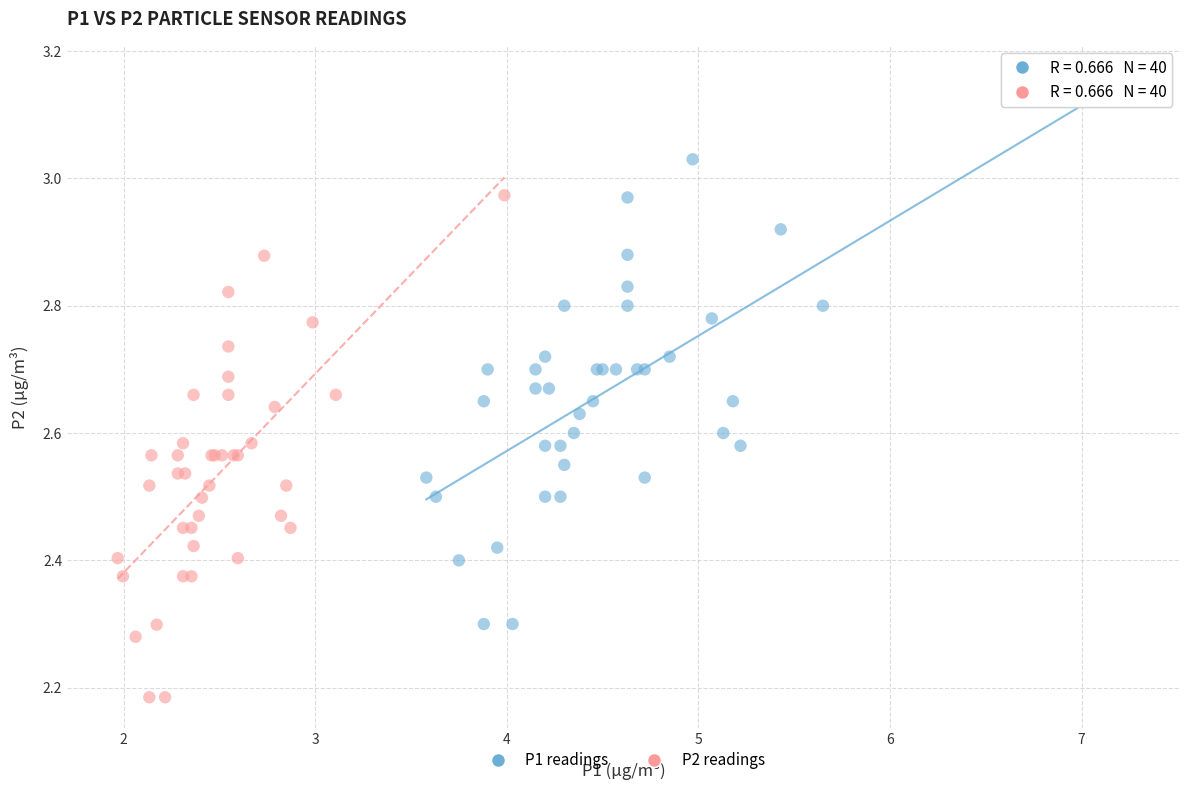

What are all the series names shown in the legend?

P1 readings, P2 readings